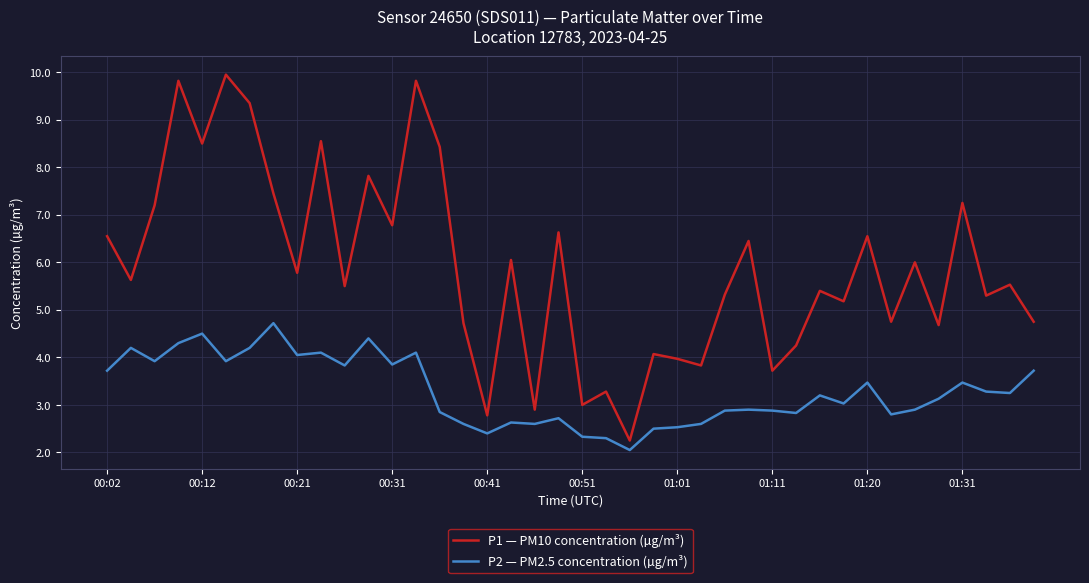

Which series has the widest spread of values?

P1 — PM10 concentration (µg/m³)